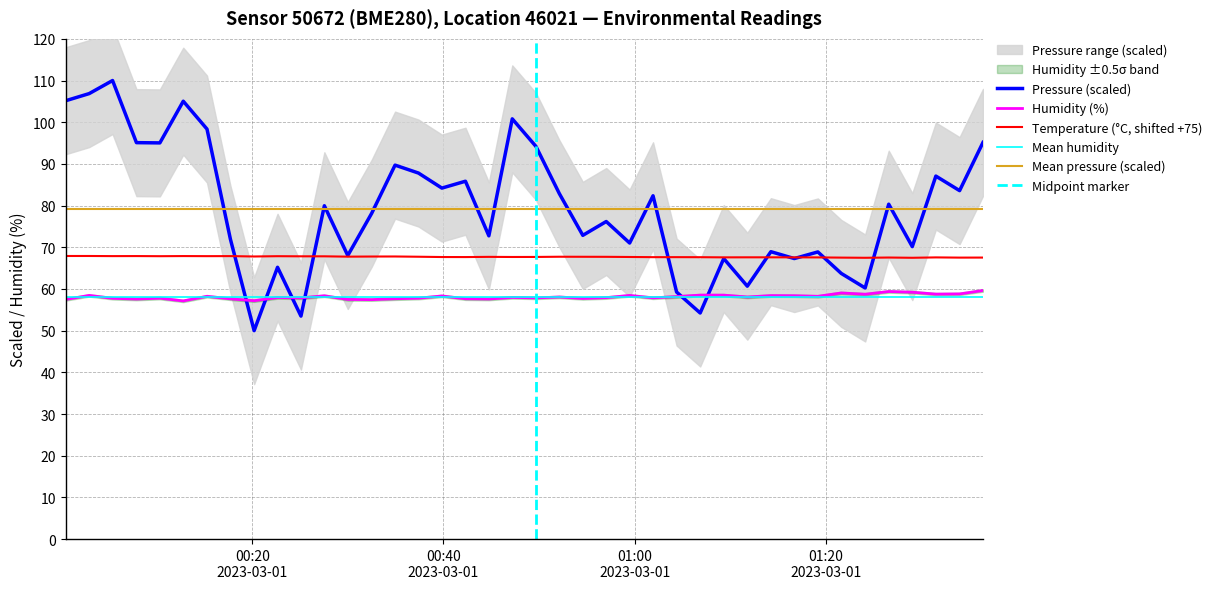

The value of temperature at 2023-03-01T00:49:41 is 67.7. True or false?

True